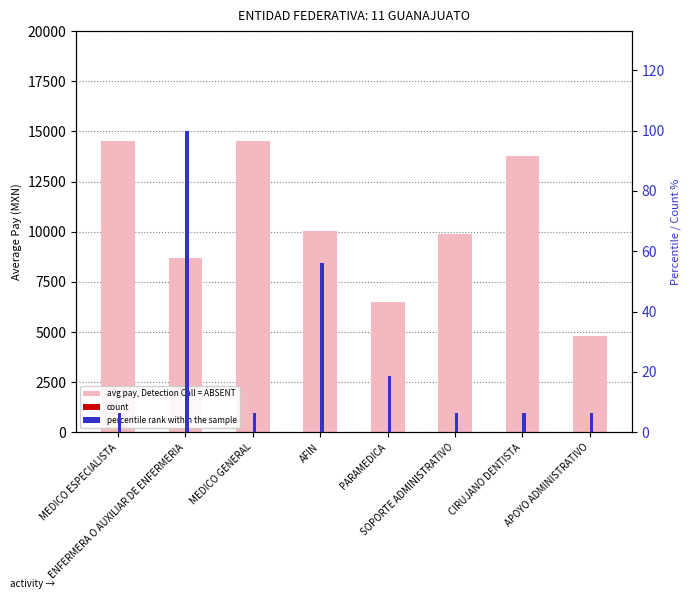

What is the label of the 7th bar from the left?

CIRUJANO DENTISTA